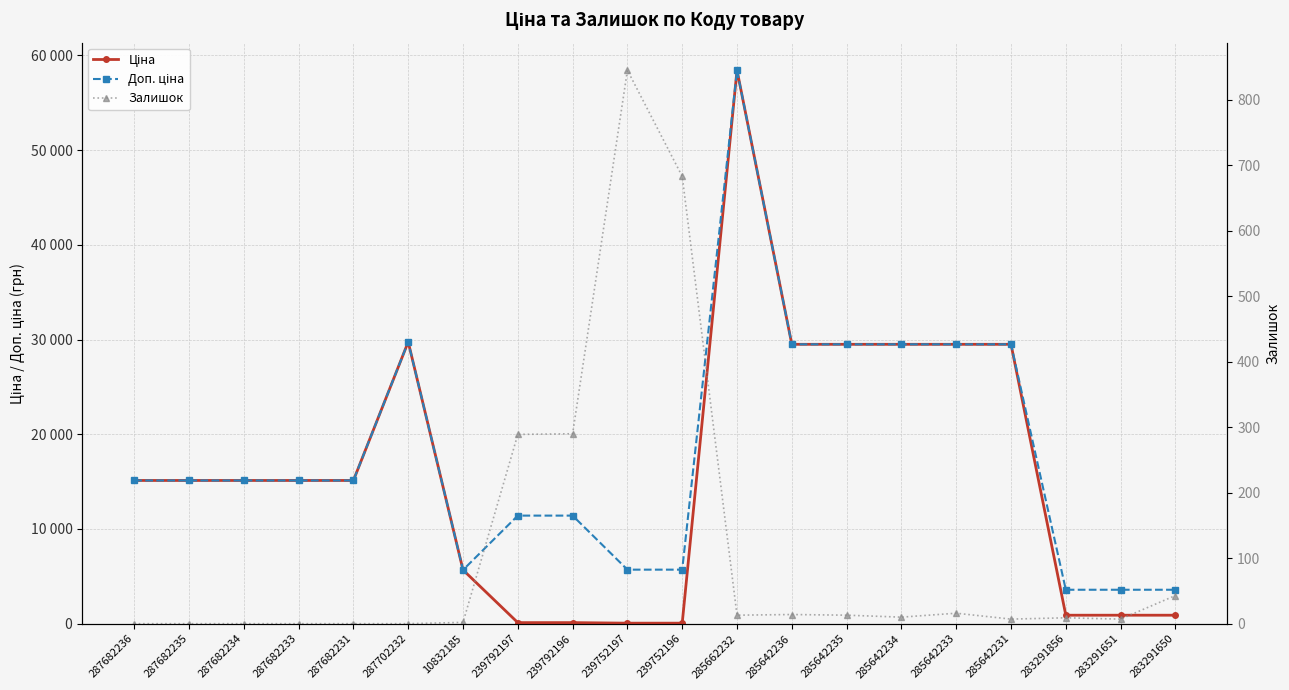

Which has a higher value, 283291856 or 287682236?

287682236